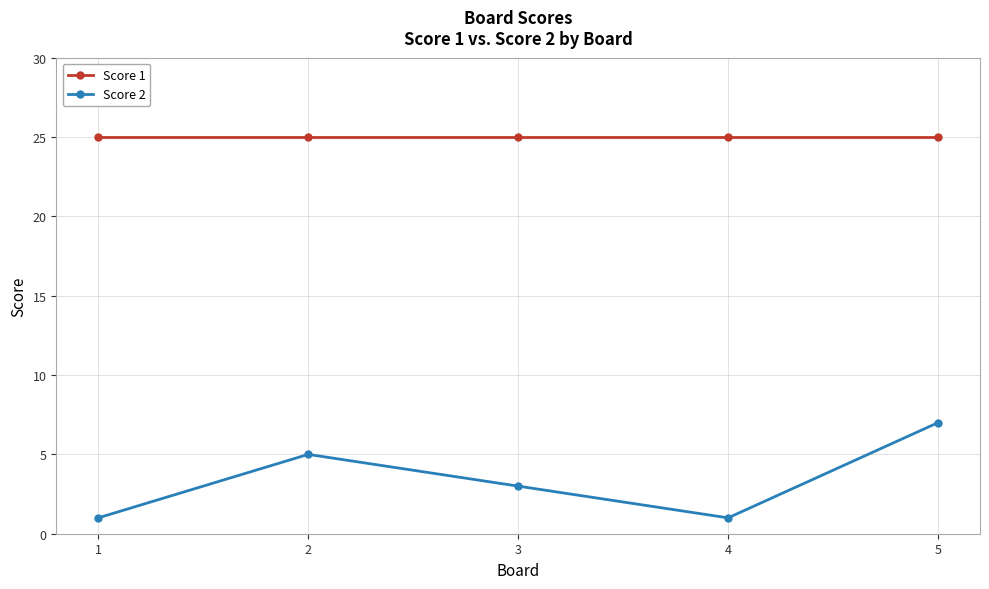

Which series has the largest total across all categories?

Score 1